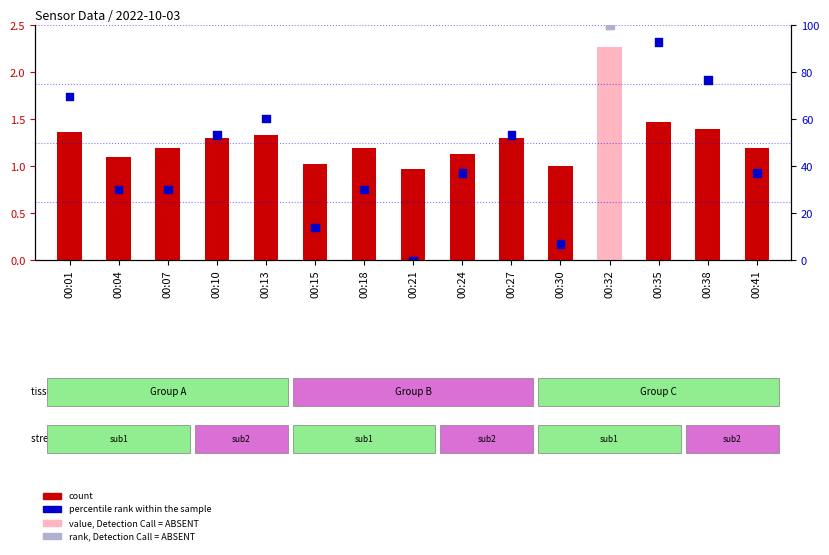

What is the total value across all series at 00:27?

54.8